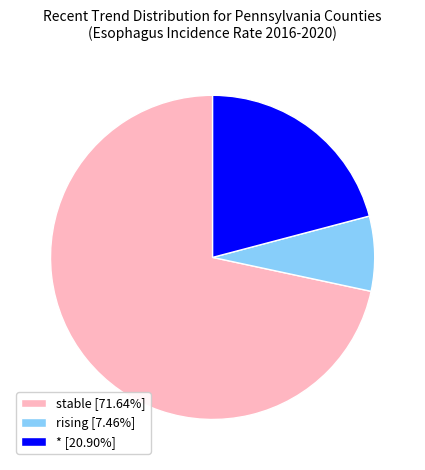

What is the ratio of the value at * [20.90%] to the value at stable [71.64%]?

0.3